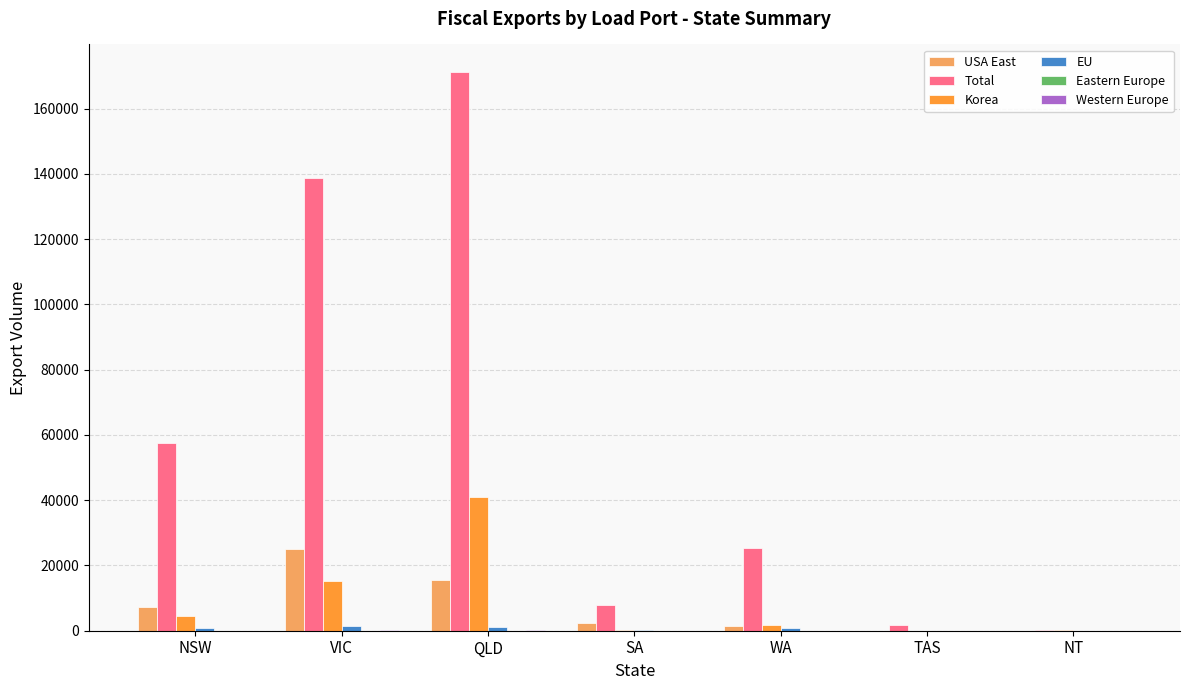

At which category is the sum across all series the highest?

QLD